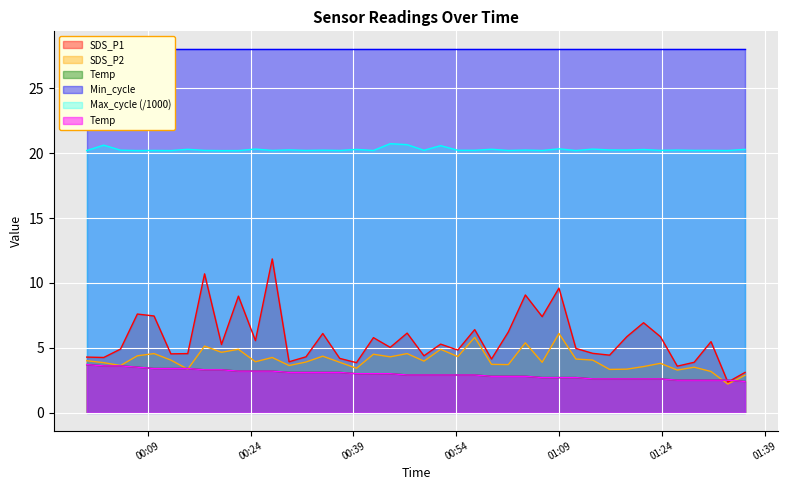

Which series has the largest total across all categories?

Max_cycle